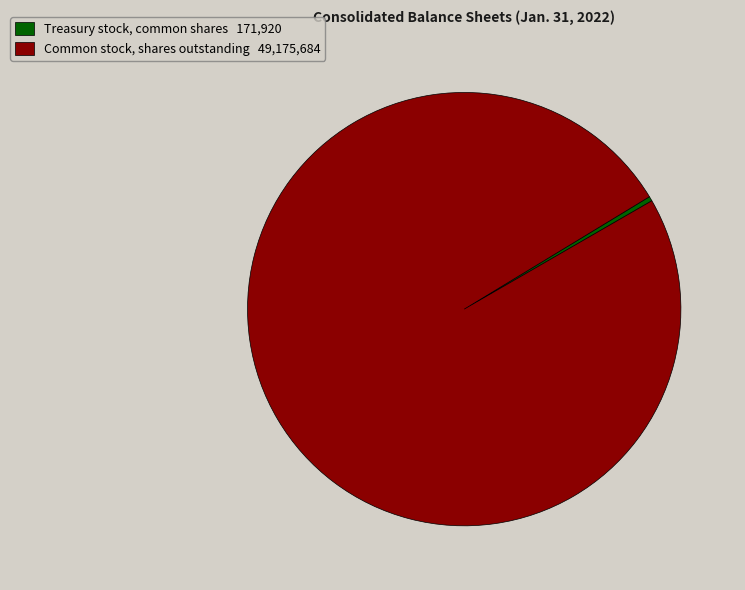

Is it true that Common stock, shares outstanding 49,175,684 is 89% of the pie?

False